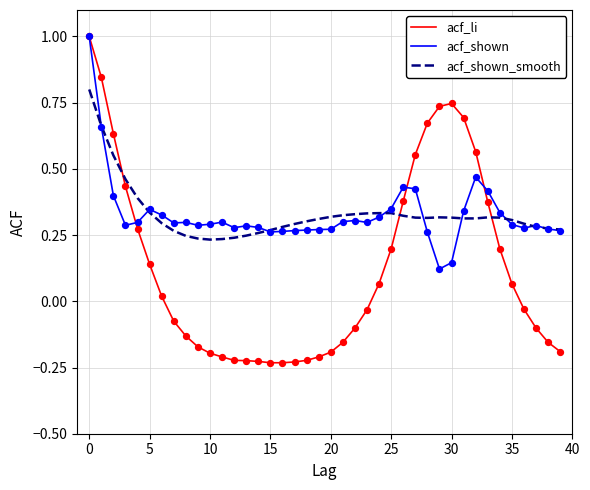

Which series has the widest spread of values?

acf_li